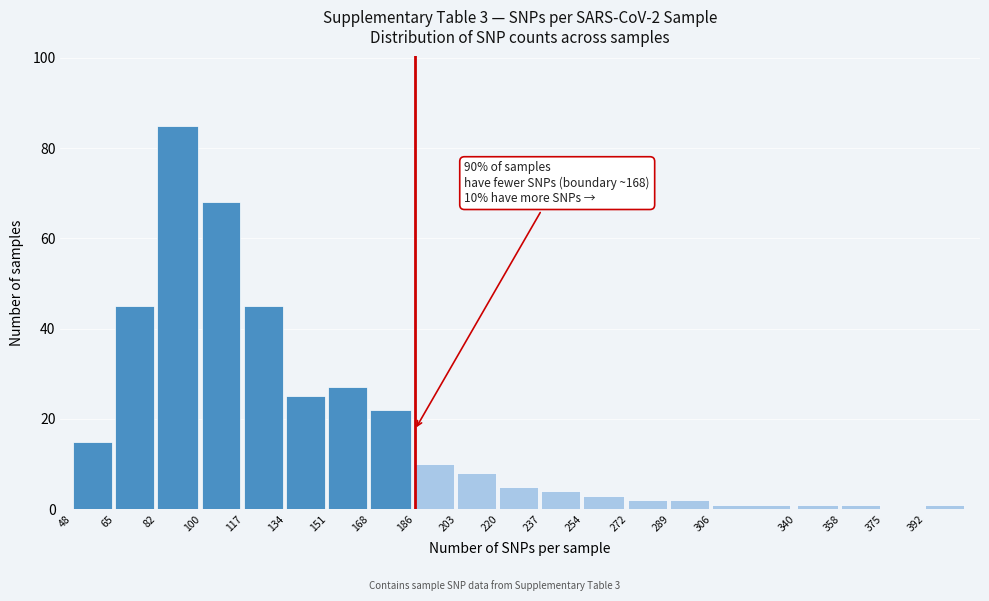

Reading left to right, what are all the values shown in this chart?

48=15	65=45	82=85	100=68	117=45	134=25	151=27	168=22	186=10	203=8	220=5	237=4	254=3	272=2	289=2	306=1	340=1	358=1	375=0	392=1